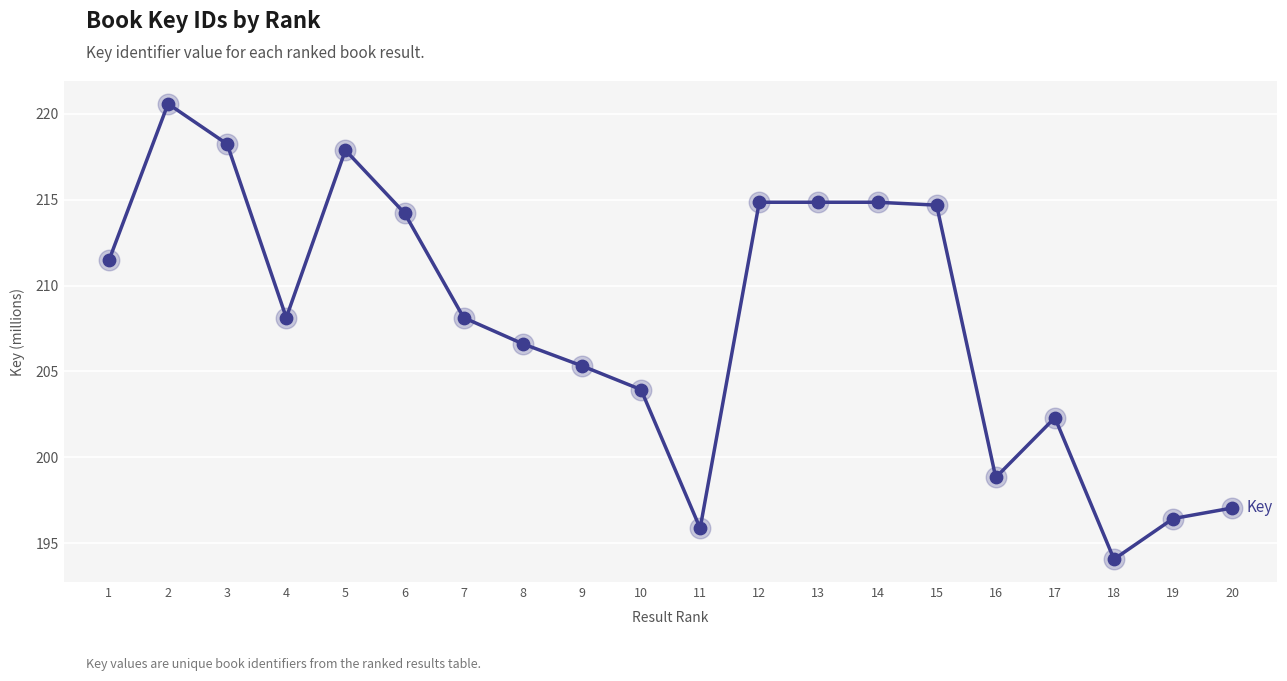

Which has a higher value, 1 or 3?

3